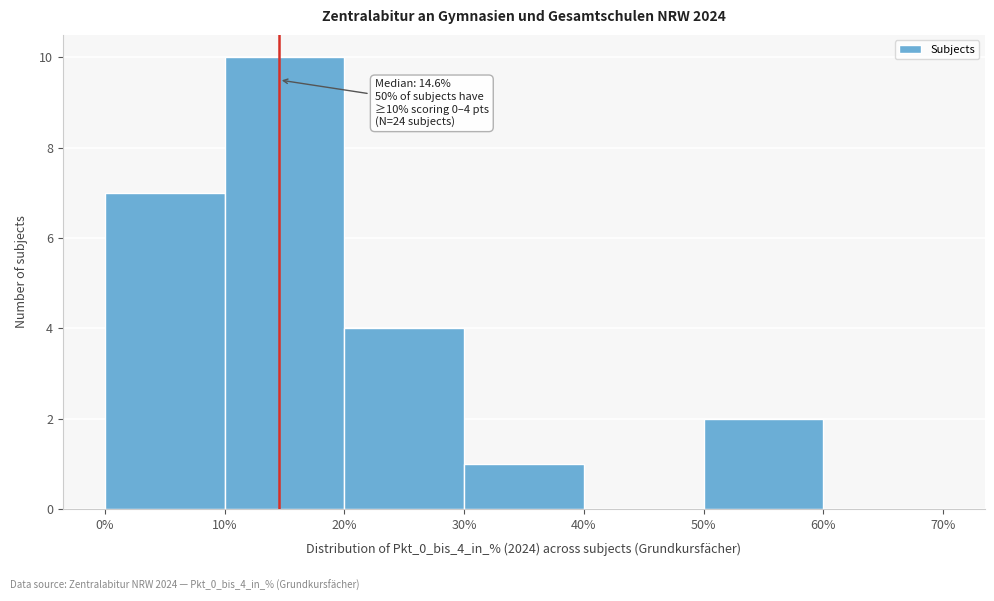

Over which range of the x-axis is the bar tallest?

10% to 20%